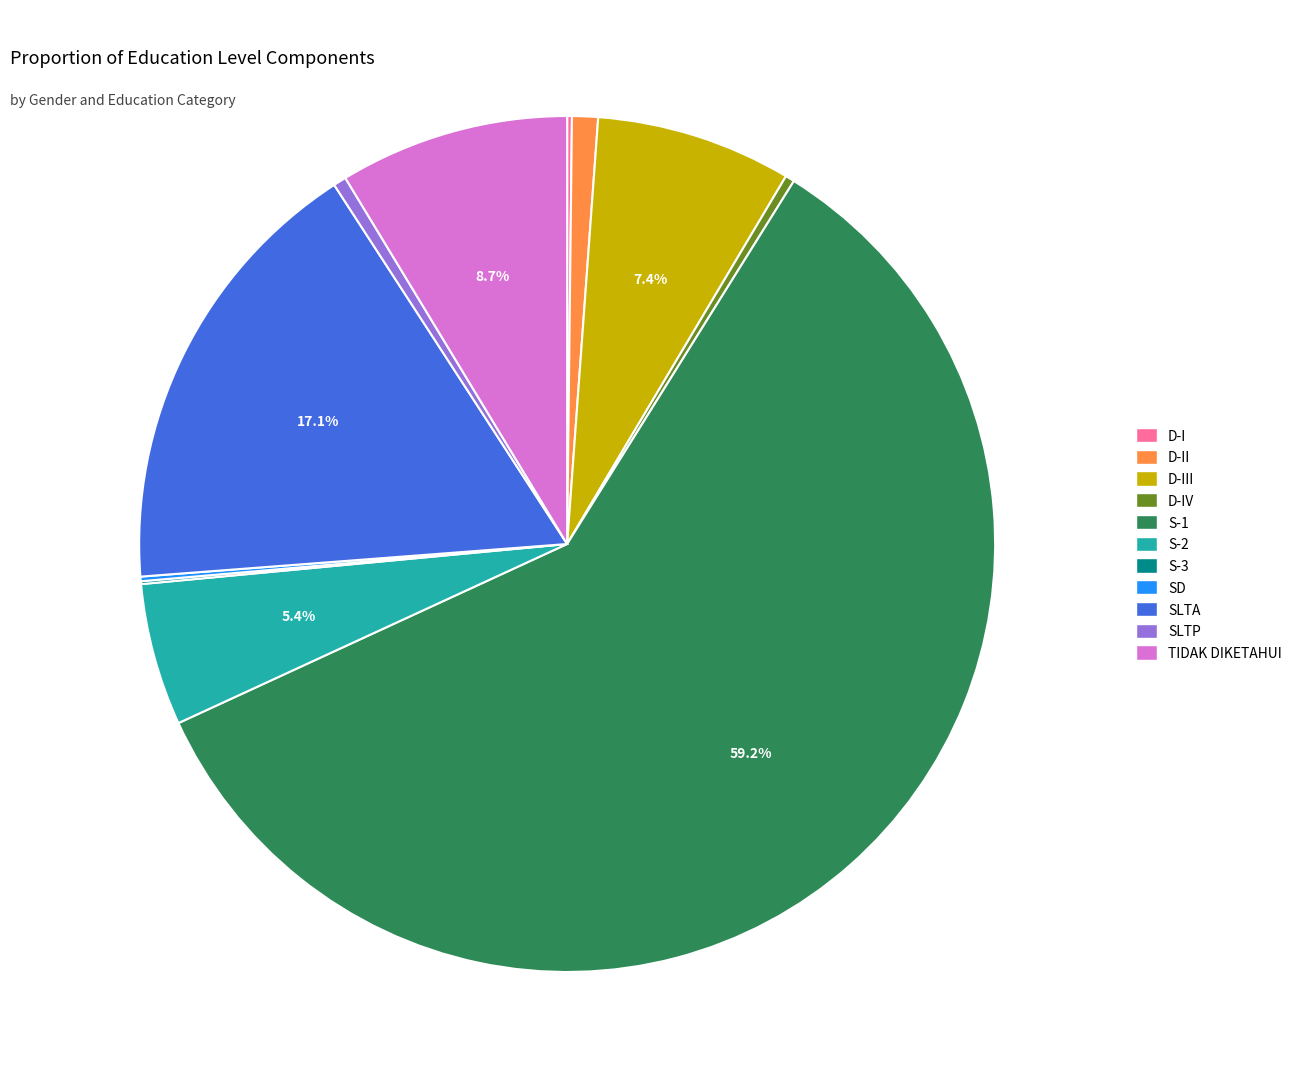

Does S-1 represent more than half of the total?

Yes